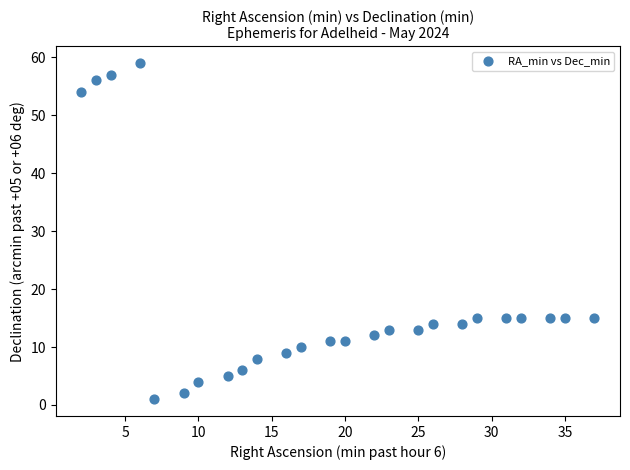

What is the range of X values (max minus min)?

35